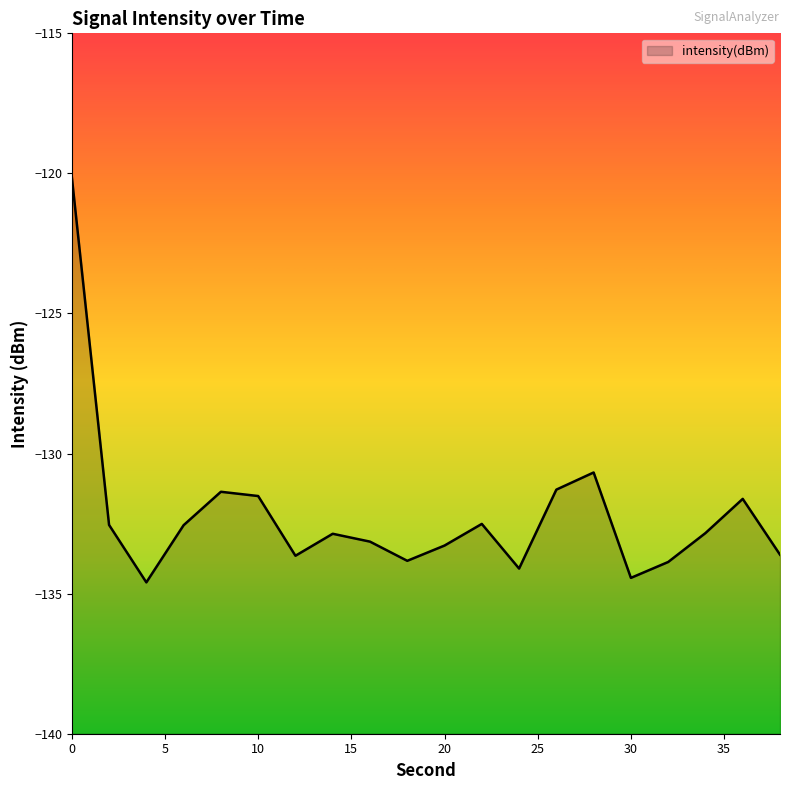

How many lines are shown in the chart?

1